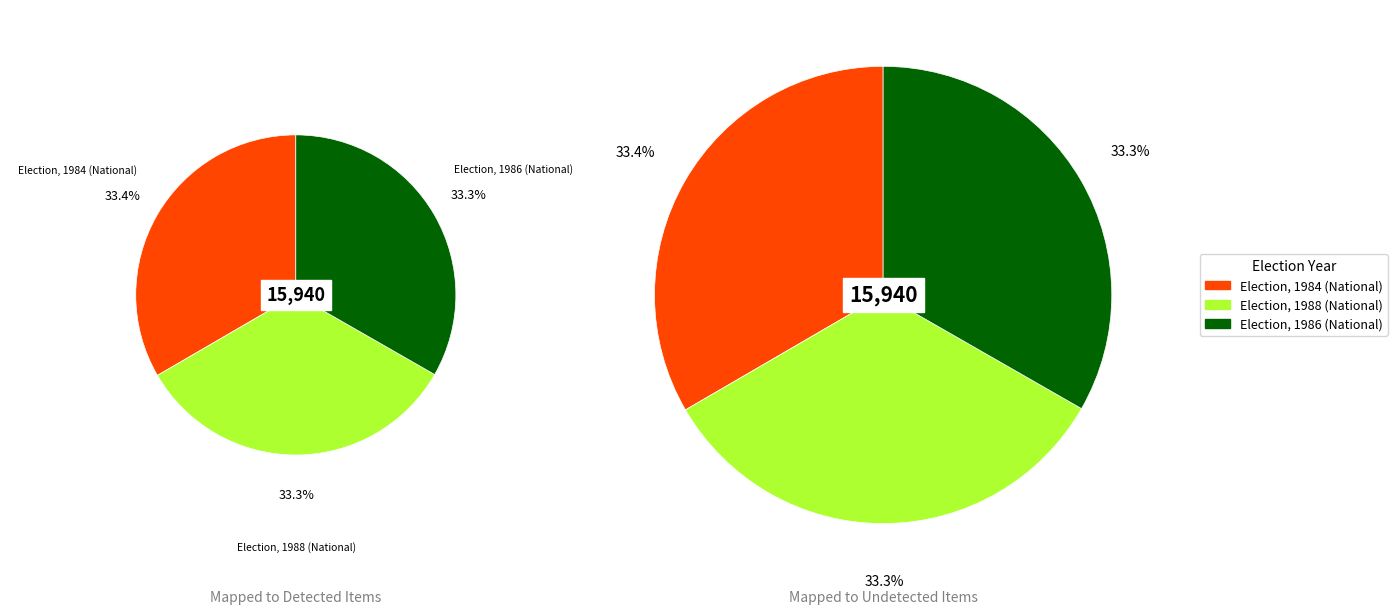

What is the ratio of the value at Election, 1984 (National) to the value at Election, 1986 (National)?

1.0